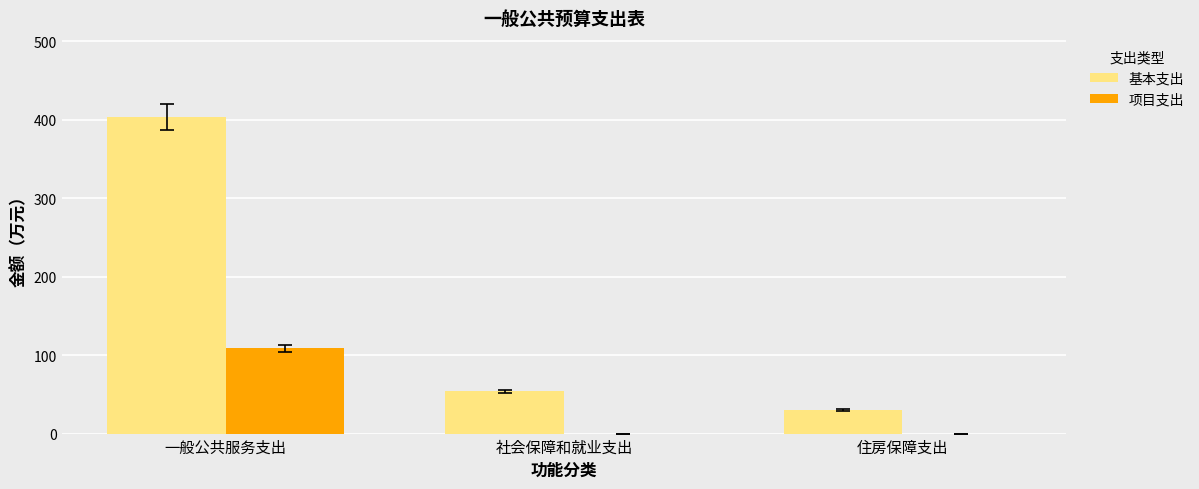

How many categories are shown in the chart?

3